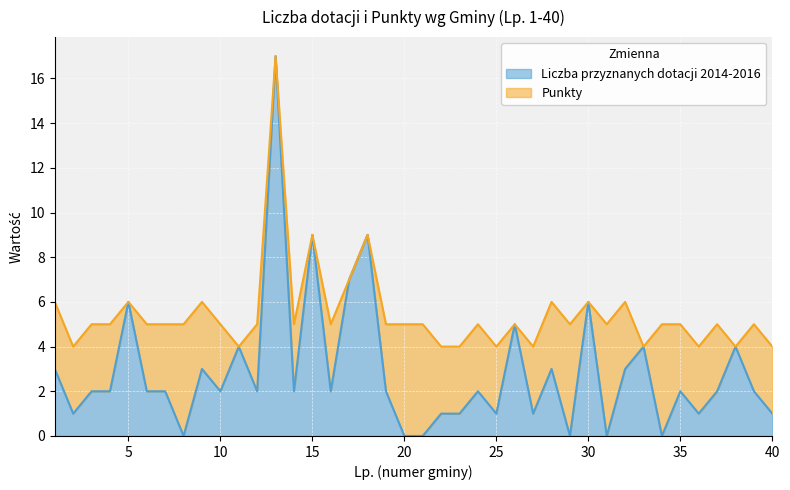

The chart shows a value of 27 at 13. True or false?

False